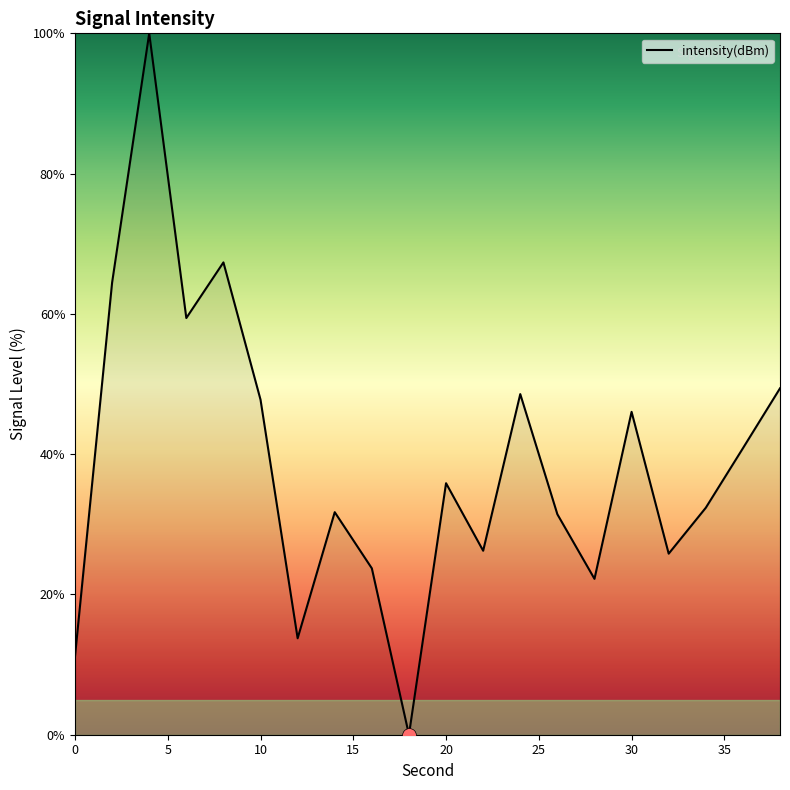

What is the greatest value displayed?

100.0